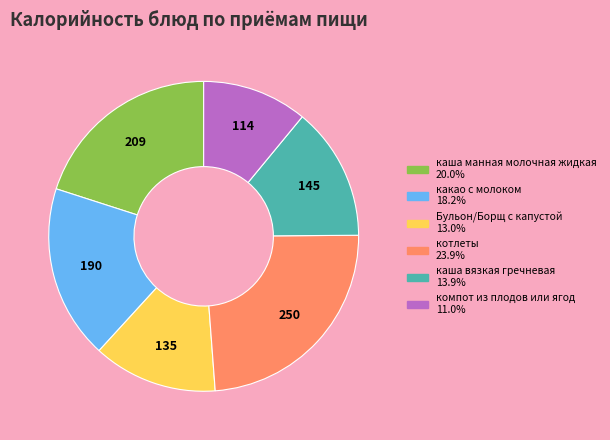

Rank the categories by value from lowest to highest.

компот из плодов или ягод, Бульон/Борщ с капустой, каша вязкая гречневая, какао с молоком, каша манная молочная жидкая, котлеты